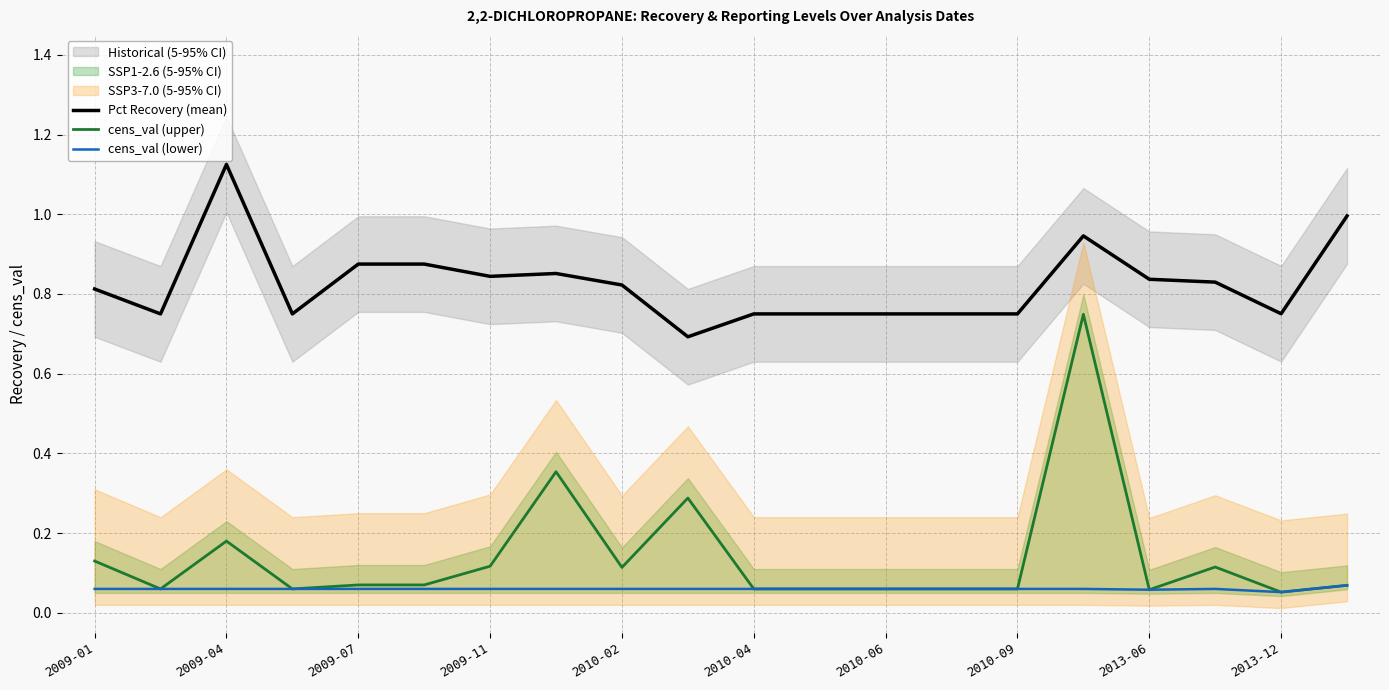

What is the minimum value shown in the chart?

0.1